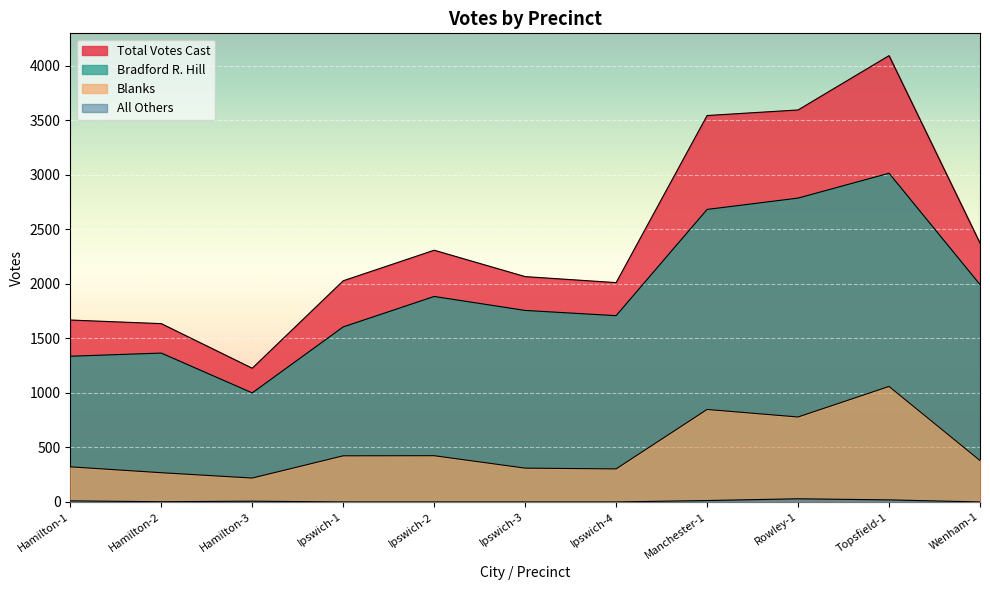

What are all the series names shown in the legend?

Bradford R. Hill, All Others, Blanks, Total Votes Cast